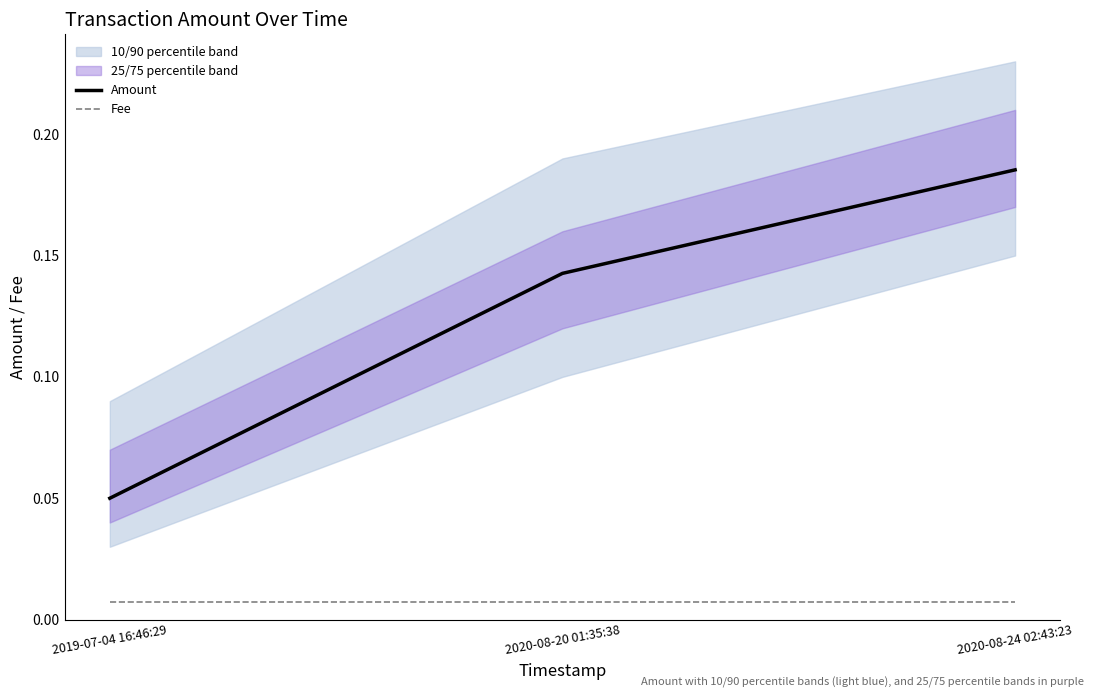

What is the total value across all series at 2020-08-20 01:35:38?

0.1